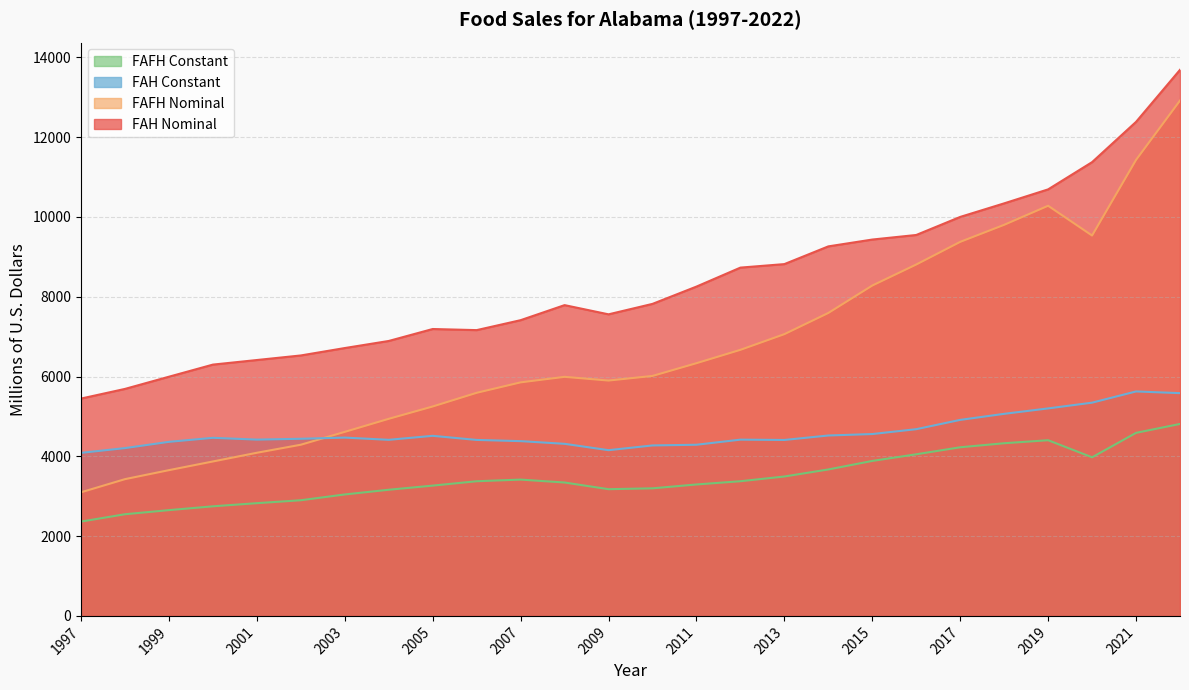

How many lines are shown in the chart?

4